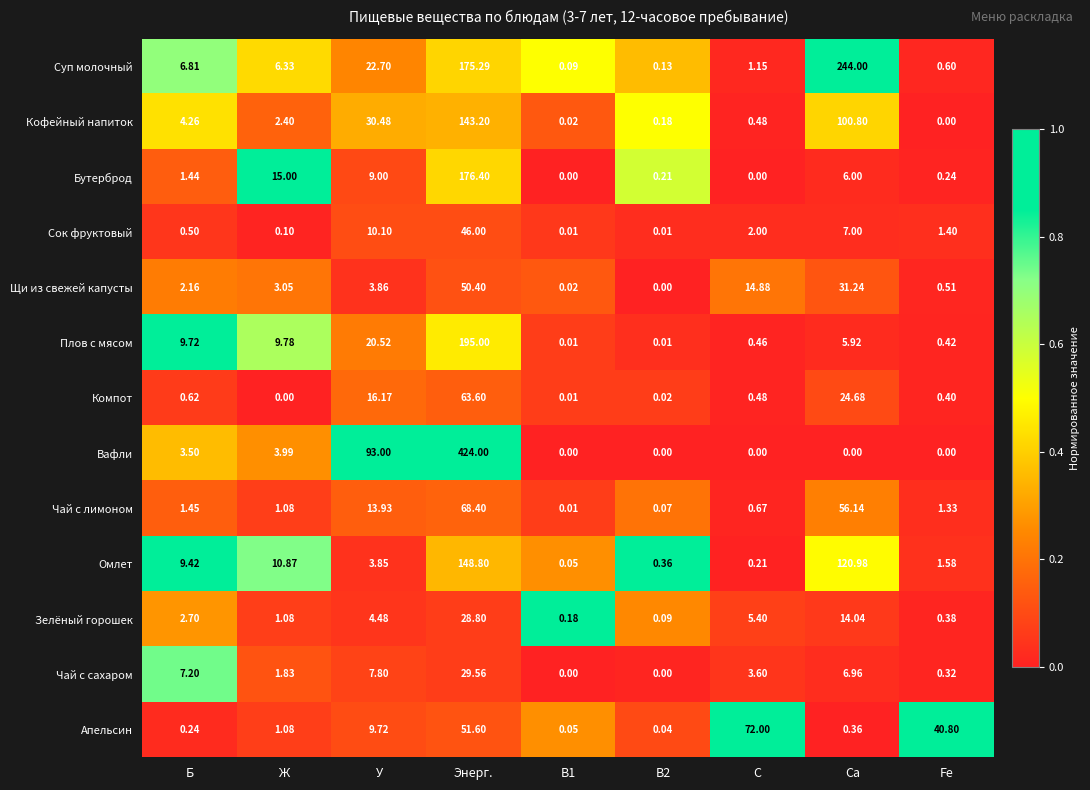

Between Б and С, which series saw the biggest shift?

Апельсин